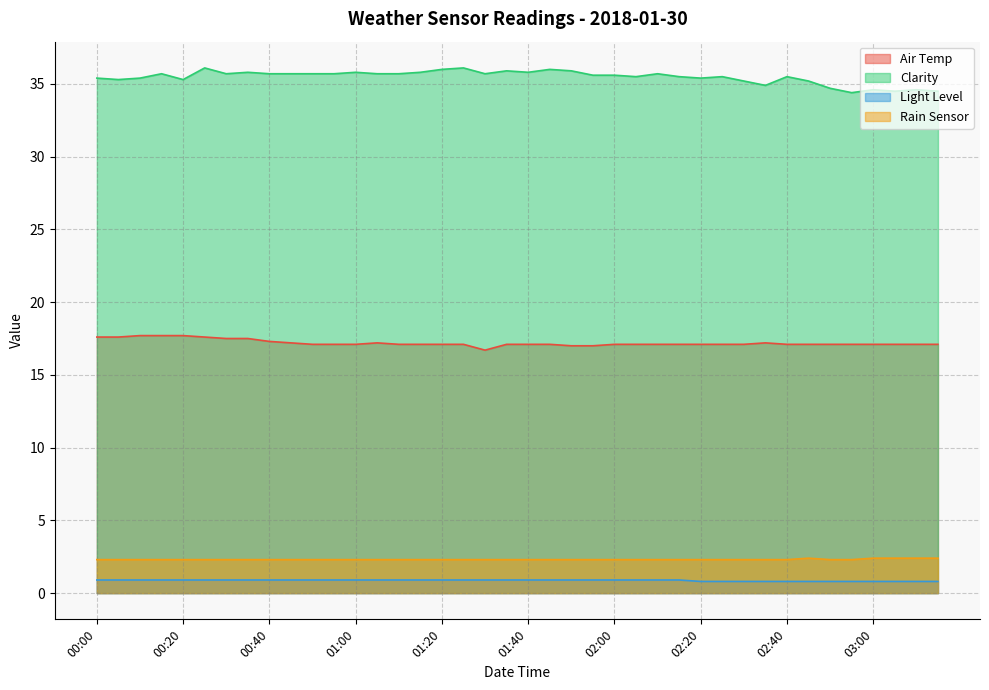

What is the difference between the Air Temp values at 01:30 and 03:10?

0.4